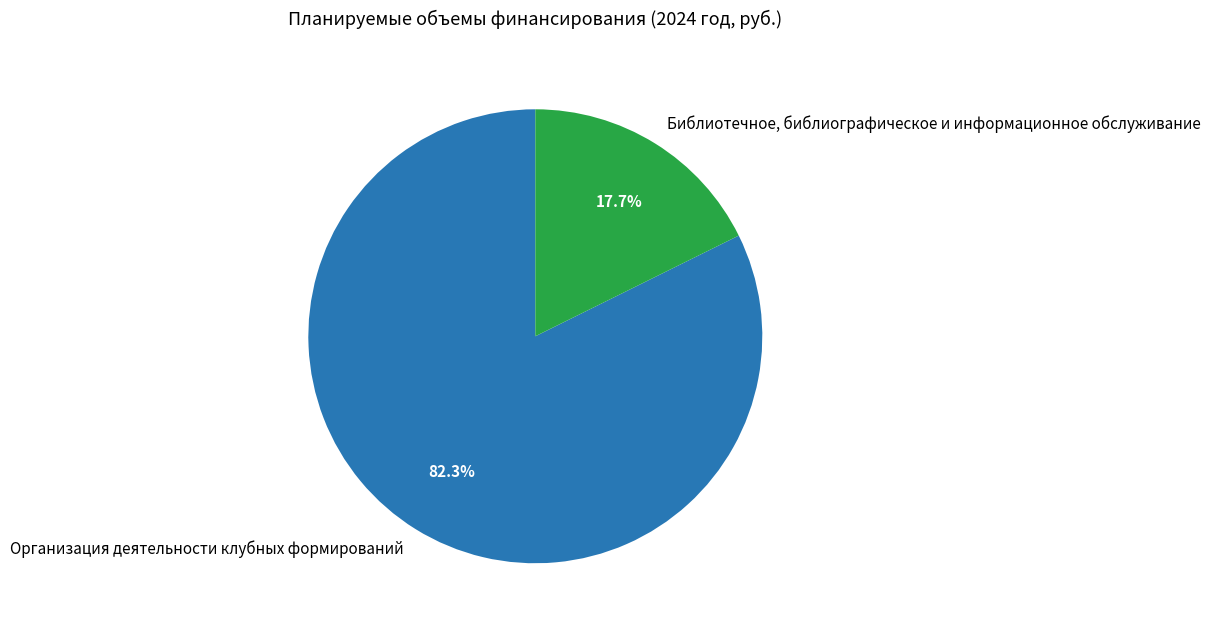

To the nearest percent, what is the difference between the largest and smallest slice percentages?

65%